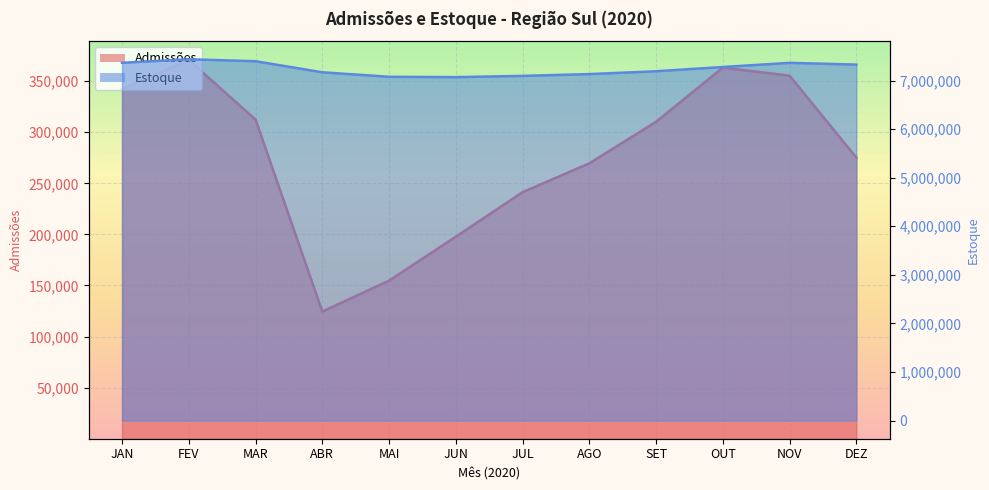

At AGO, list the series in order from smallest to largest.

Admissões, Estoque